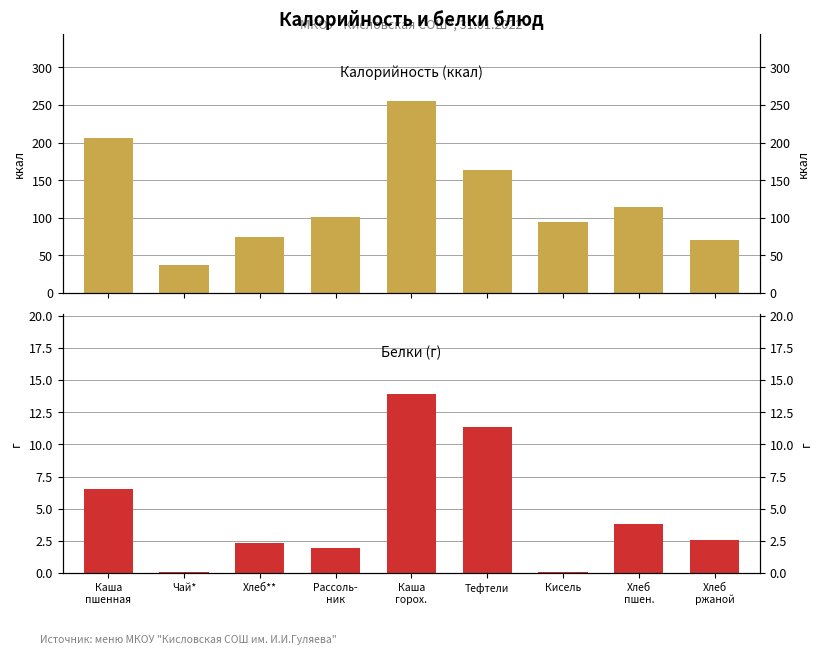

Reading right to left, list all the values displayed in this chart.

Калорийность: 70.0	114.8	94.8	163.2	255.0	101.6	74.2	38.0	206.0
Белки: 2.6	3.8	0.1	11.4	13.9	1.9	2.3	0.1	6.5